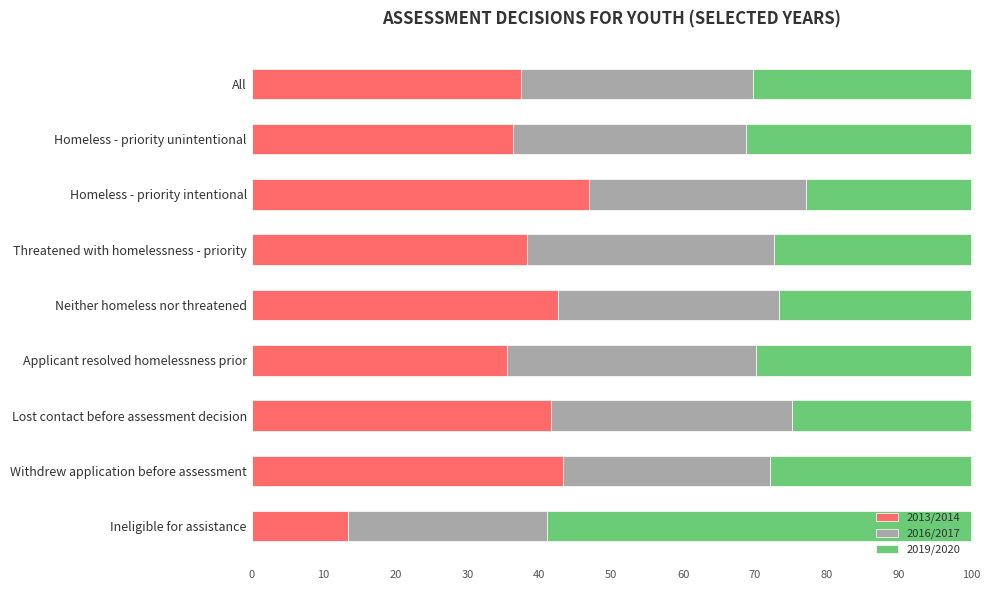

The 2013/2014 series shows 41.6 at Lost contact before assessment decision. True or false?

True